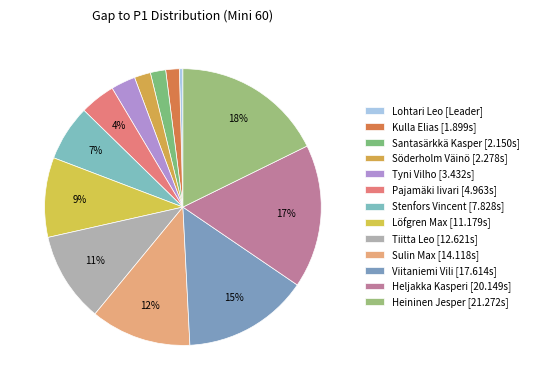

To the nearest percent, what is the average slice percentage?

8%